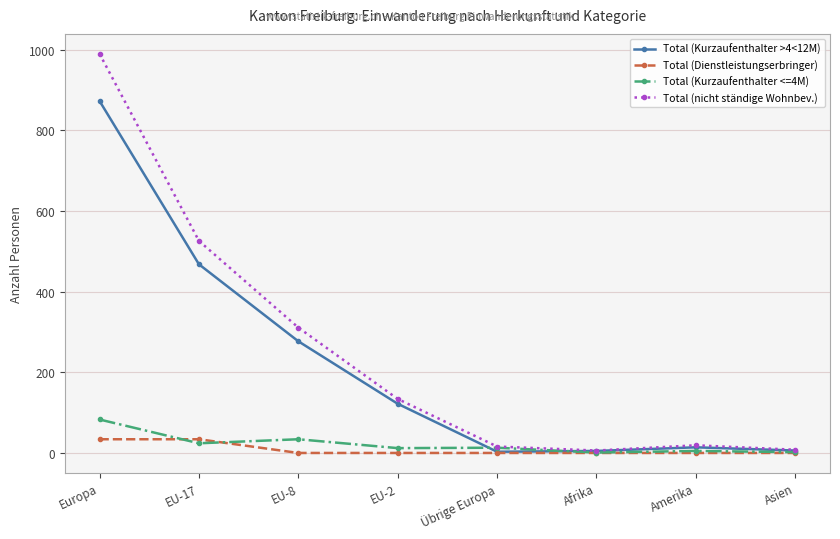

At which category does the chart reach its peak across all series?

Europa